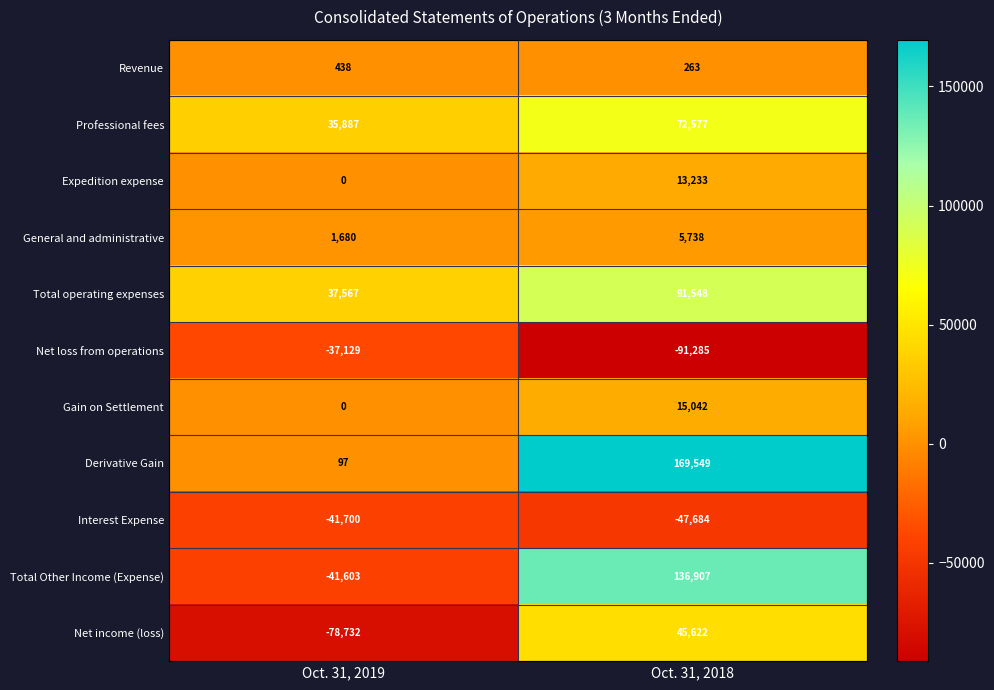

Reading left to right, transcribe all the data shown in this chart.

Revenue: 438	263
Professional fees: 35887	72577
Expedition expense: 0	13233
General and administrative: 1680	5738
Total operating expenses: 37567	91548
Net loss from operations: -37129	-91285
Gain on Settlement: 0	15042
Derivative Gain: 97	169549
Interest Expense: -41700	-47684
Total Other Income (Expense): -41603	136907
Net income (loss): -78732	45622